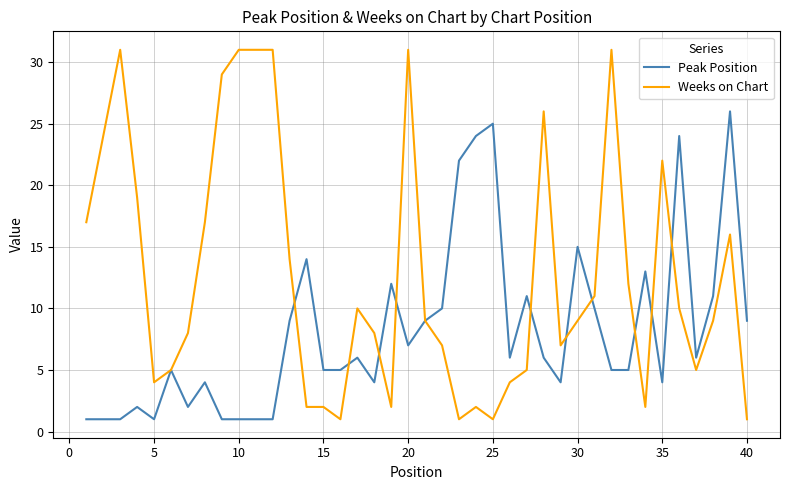

What is the maximum value for Peak Position?

26